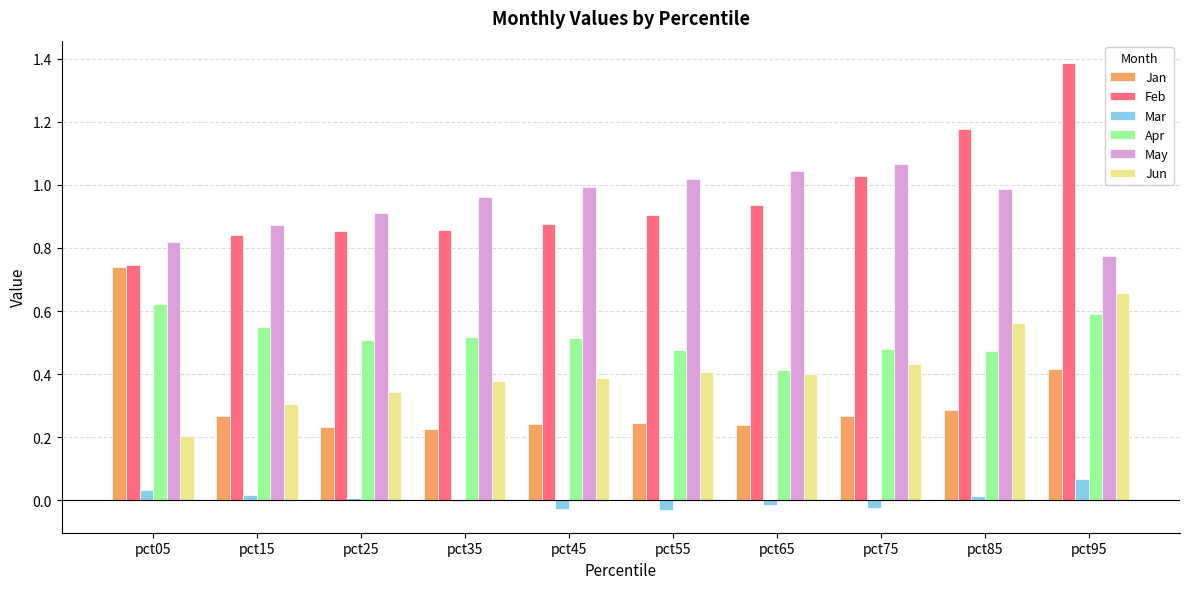

What is the greatest value displayed?

1.4